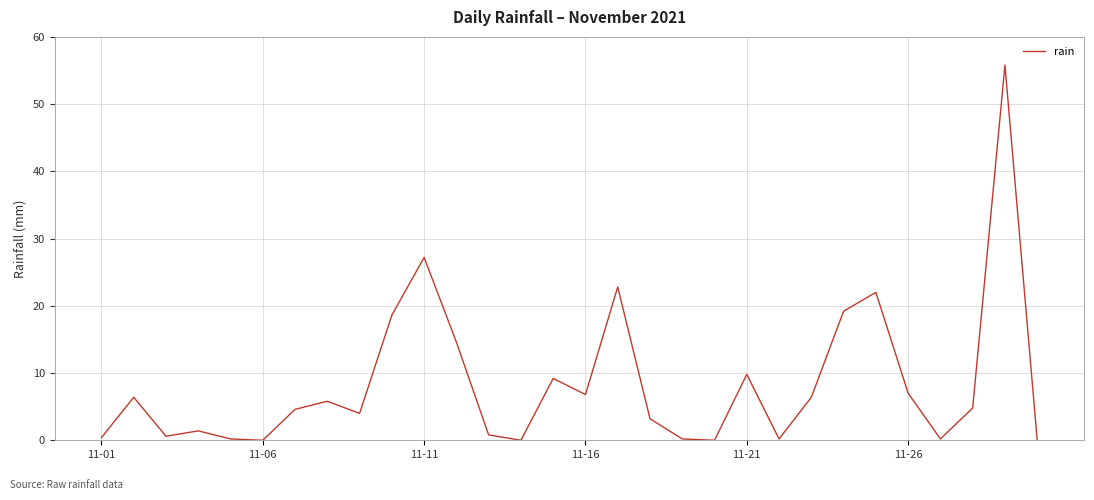

How many distinct data groups are displayed?

1